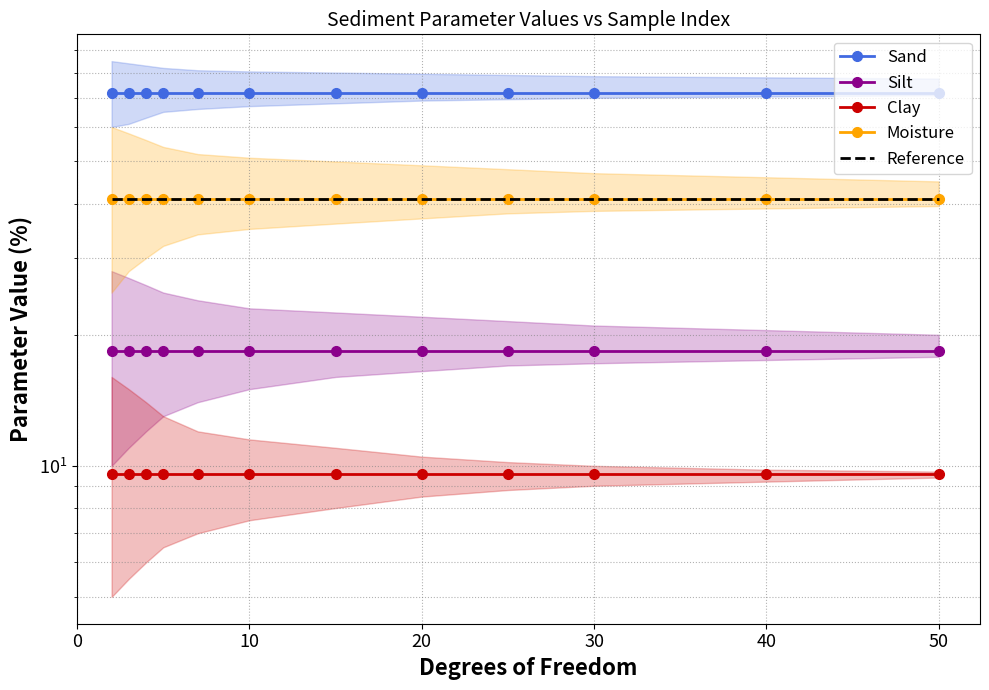

True or false: Reference and Moisture cross at least once.

False